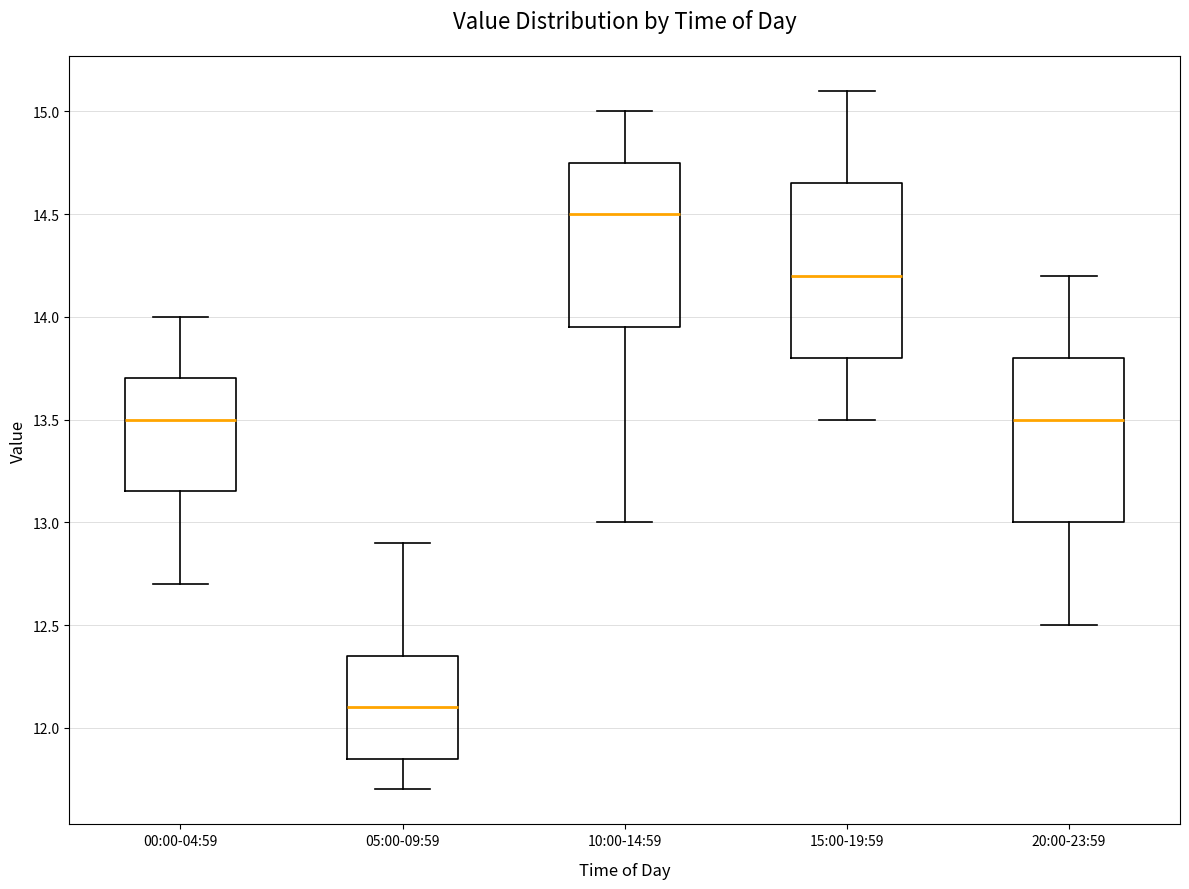

Which box's median line is the highest?

10:00-14:59